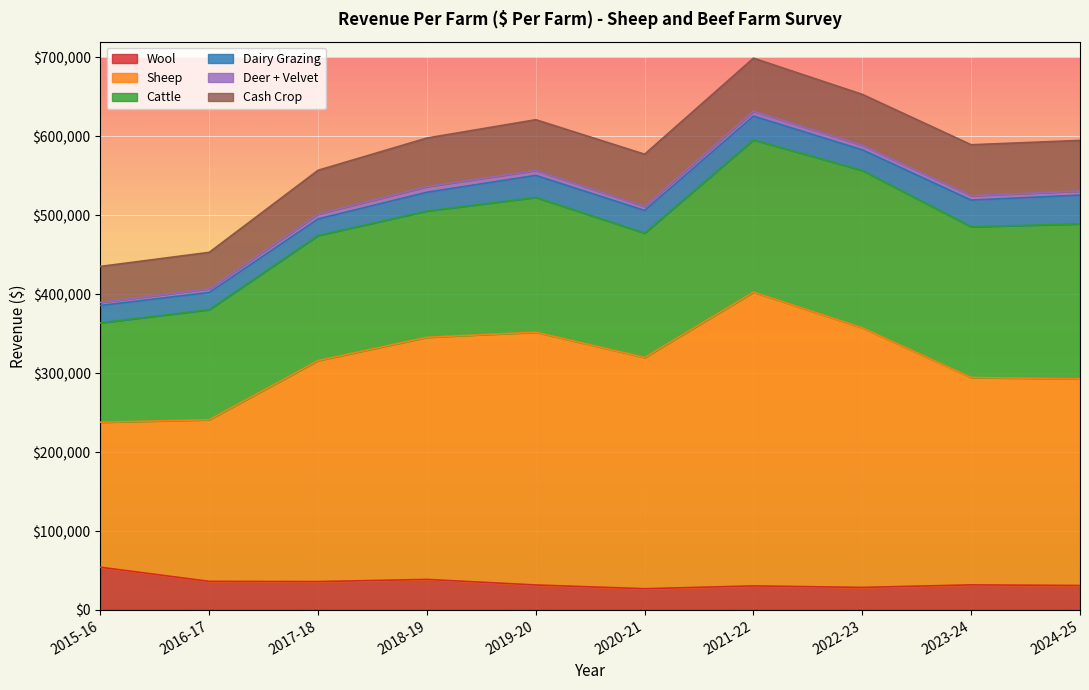

What are all the series names shown in the legend?

Wool, Sheep, Cattle, Dairy Grazing, Deer + Velvet, Cash Crop